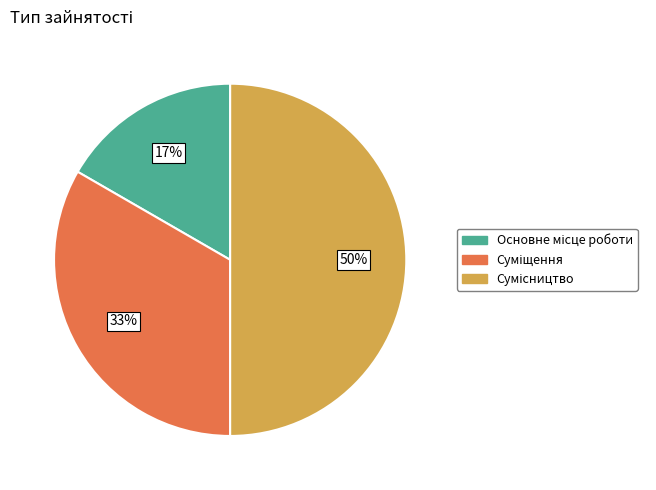

To the nearest percent, what is the average slice percentage?

33%